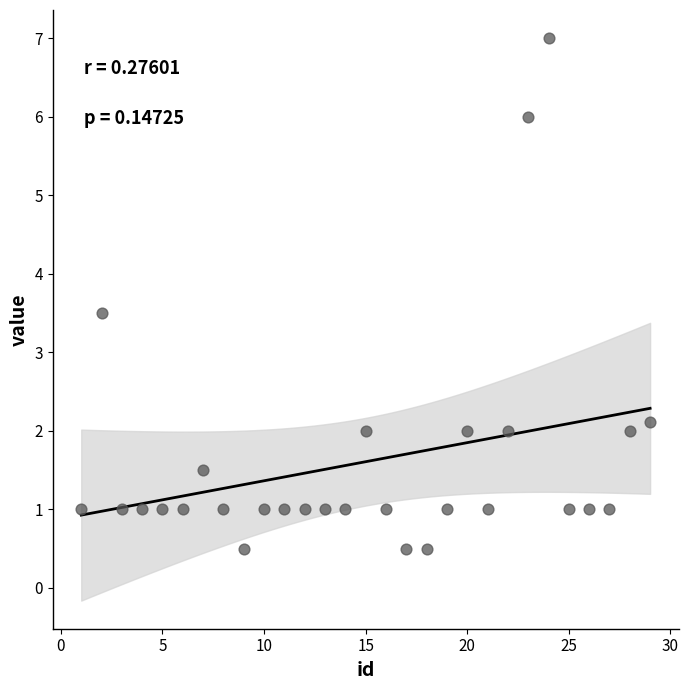

What Y value in the scatter plot is closest to 3?

3.5